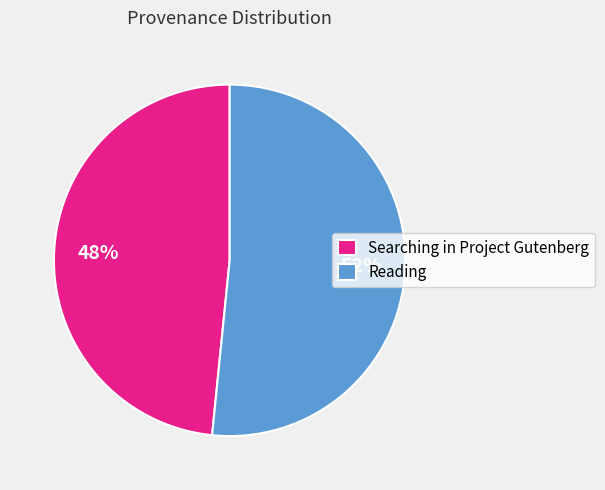

Which category has the biggest portion of the pie?

Reading